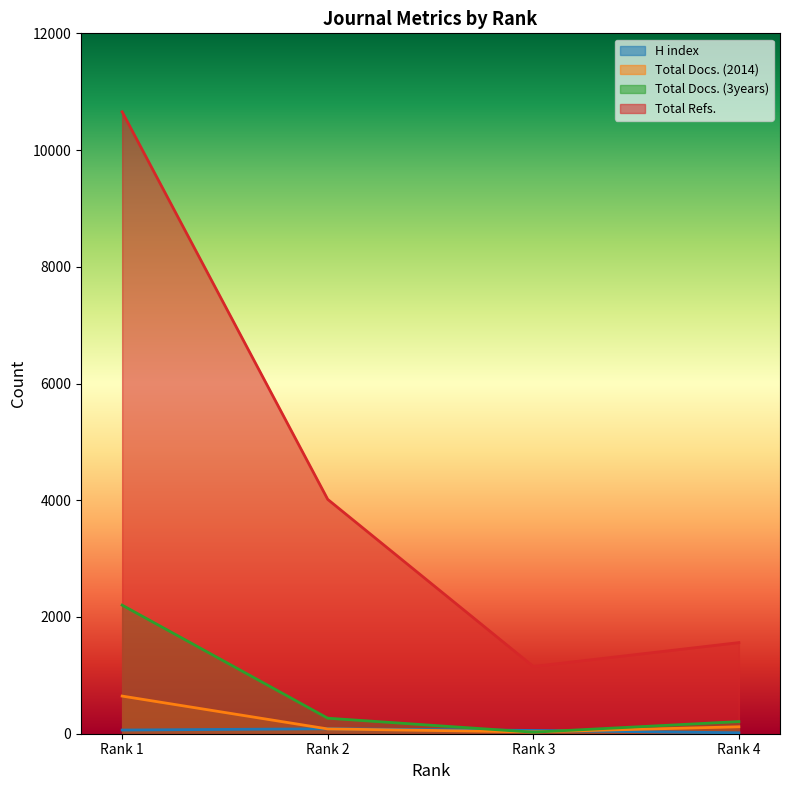

Rank the series at Rank 4 from highest to lowest value.

Total Refs., Total Docs. (3years), Total Docs. (2014), H index